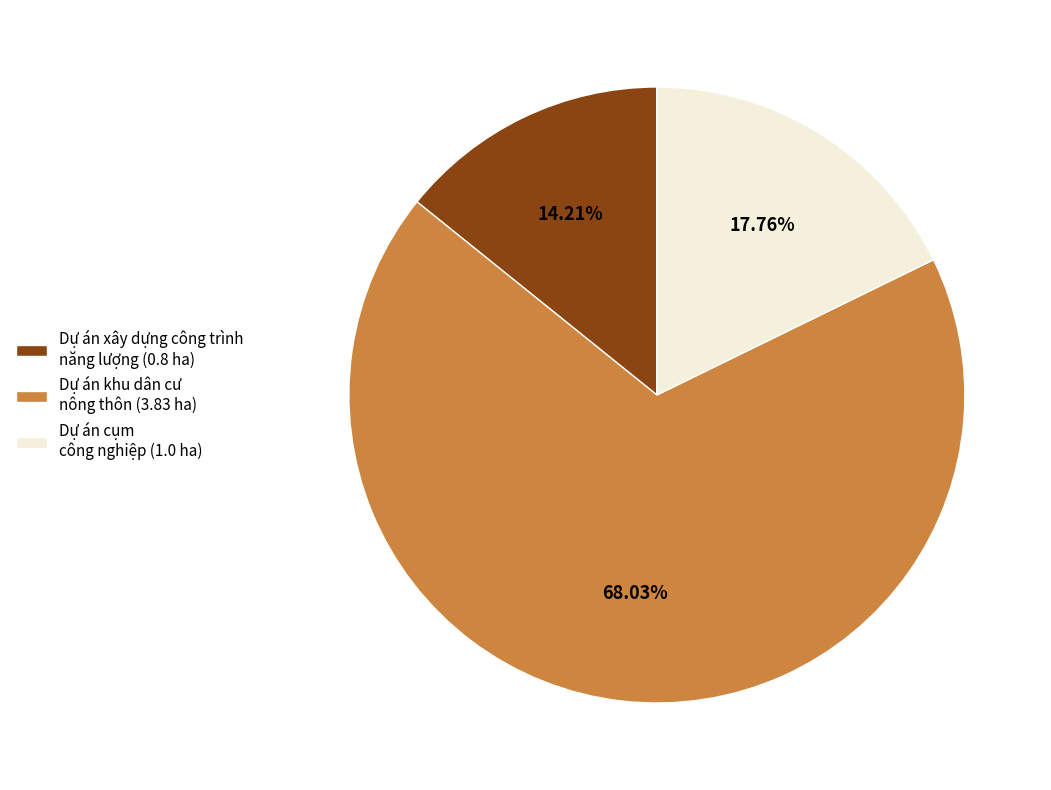

Is Dự án xây dựng công trình năng lượng (0.8 ha) the majority of the pie?

No